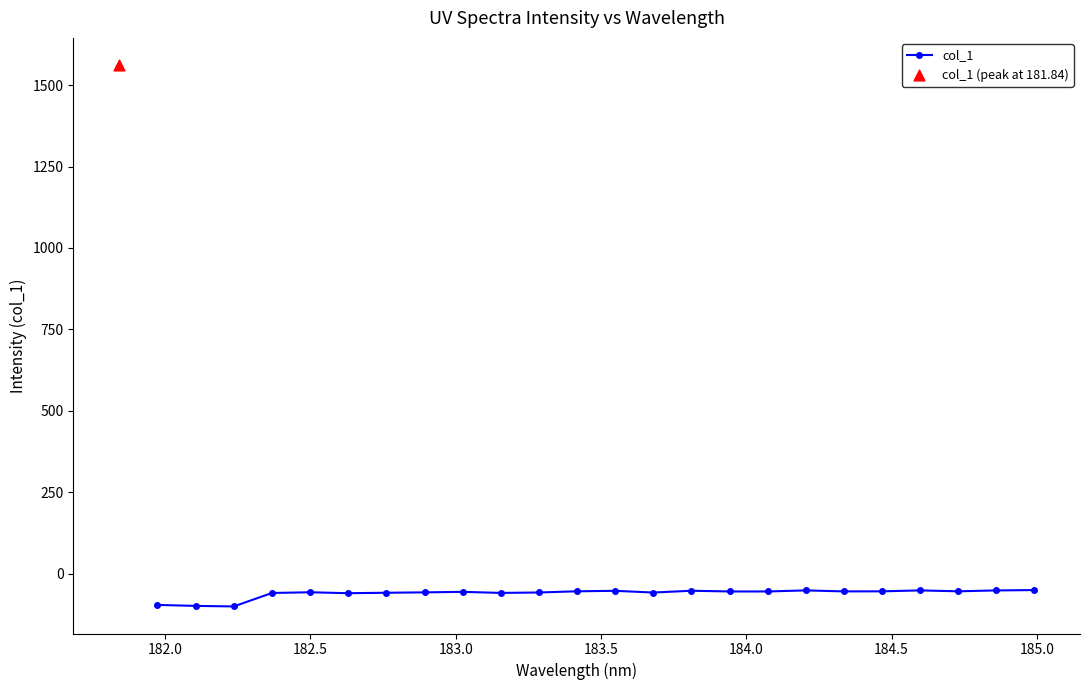

What is the highest value of the col_1 series?

-50.8